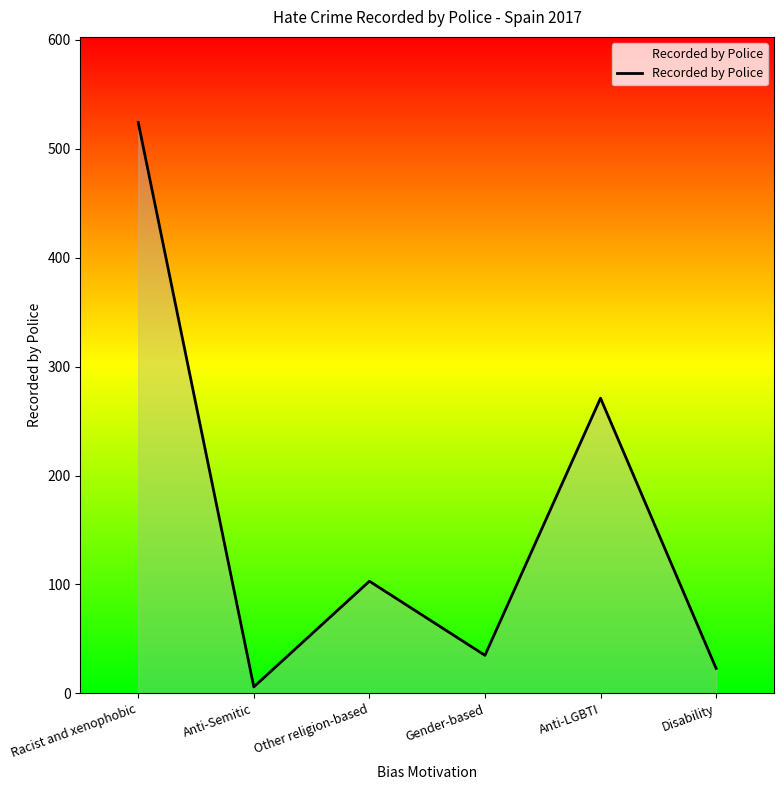

Reading left to right, what are all the values shown in this chart?

Racist and xenophobic=524	Anti-Semitic=6	Other religion-based=103	Gender-based=35	Anti-LGBTI=271	Disability=23